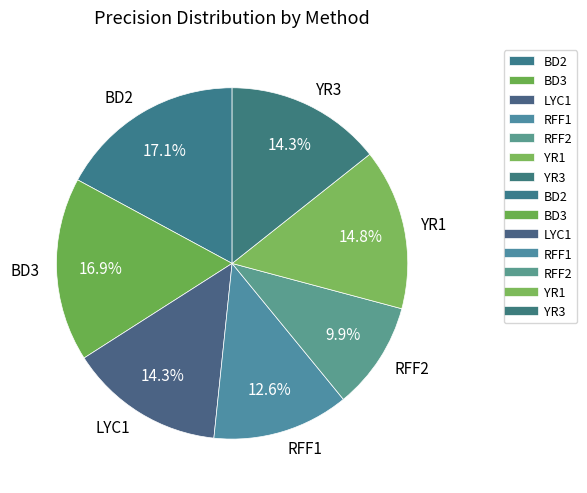

What portion of the pie excludes RFF1?

87.4%